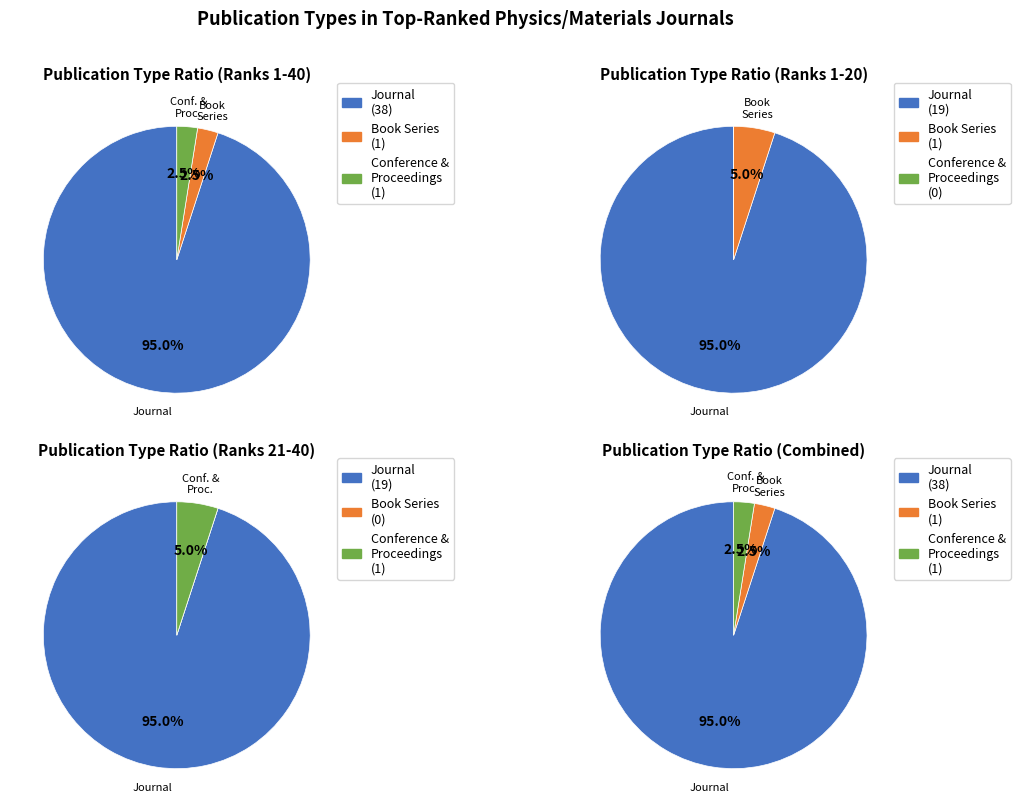

Count the number of slices in the pie.

3